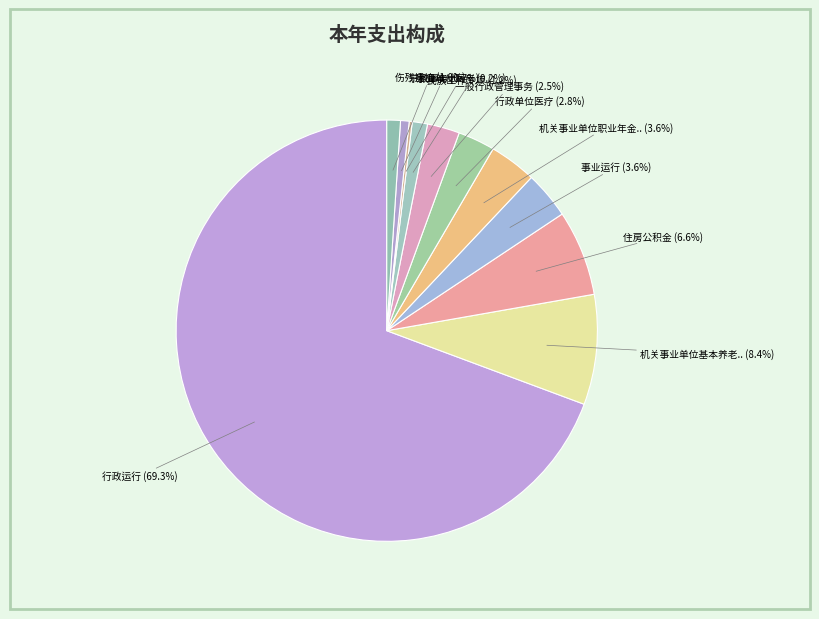

What is the smallest slice in the pie chart?

事业单位医疗